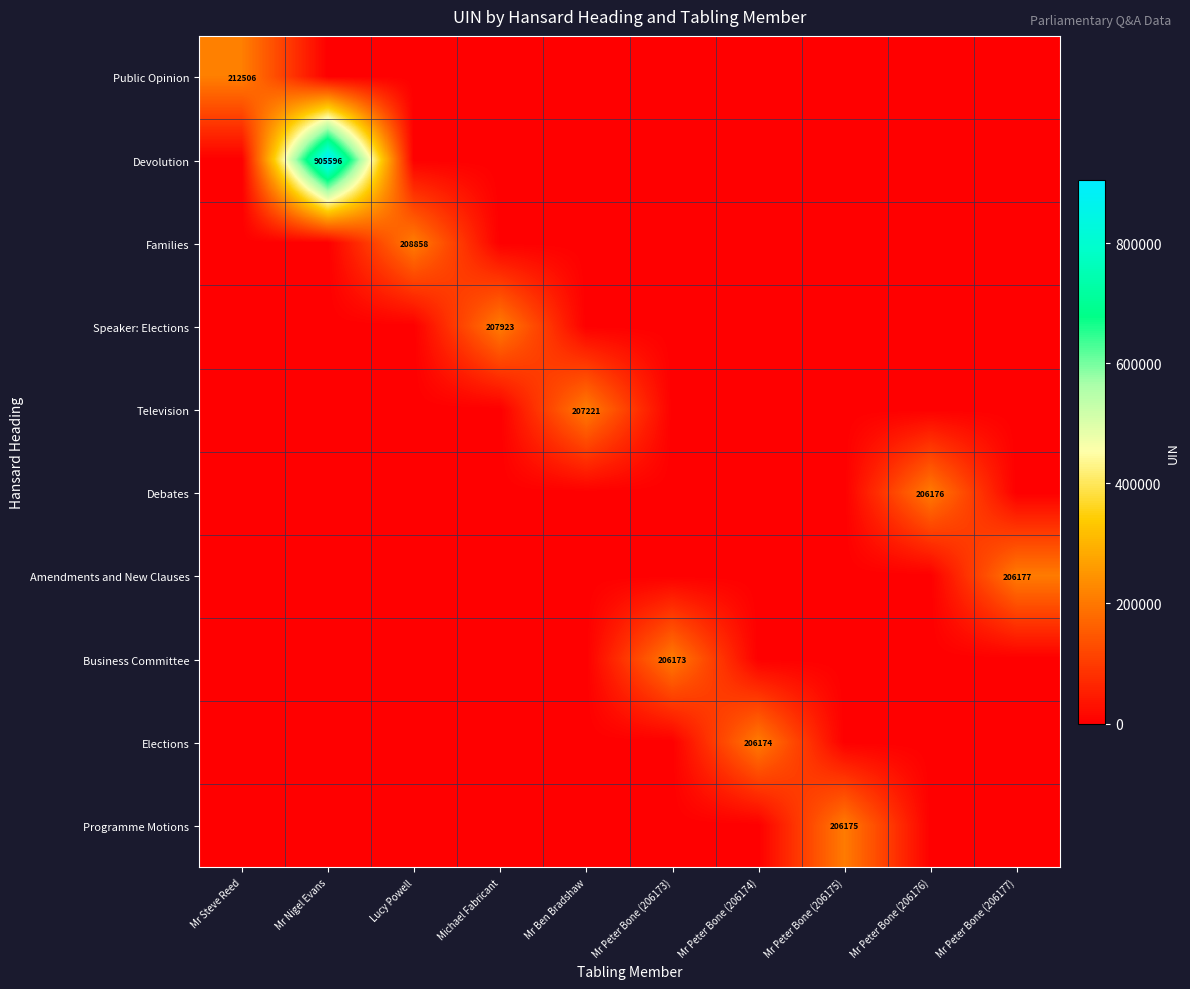

What is the total value across all series at Michael Fabricant?

207923